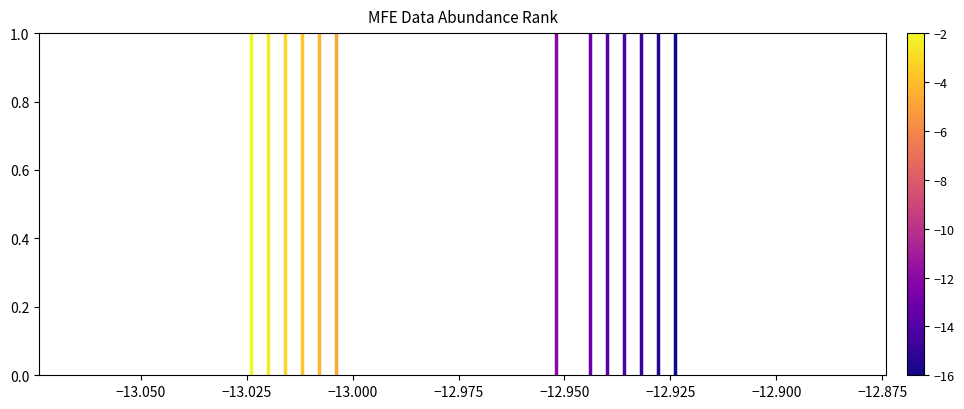

What is the greatest value displayed?

1